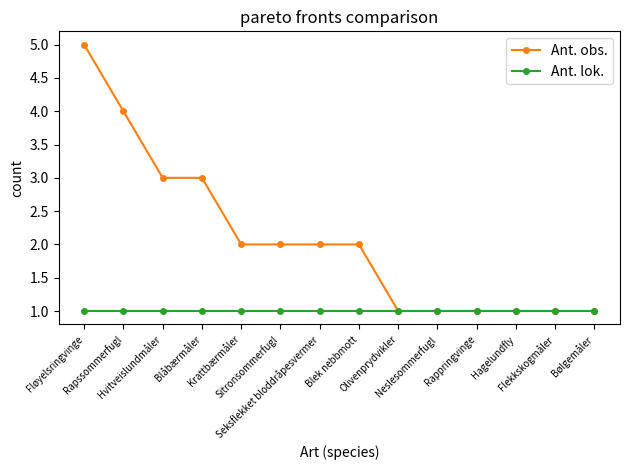

Reading left to right, what are all the values shown in this chart?

Ant. obs.: 5	4	3	3	2	2	2	2	1	1	1	1	1	1
Ant. lok.: 1	1	1	1	1	1	1	1	1	1	1	1	1	1